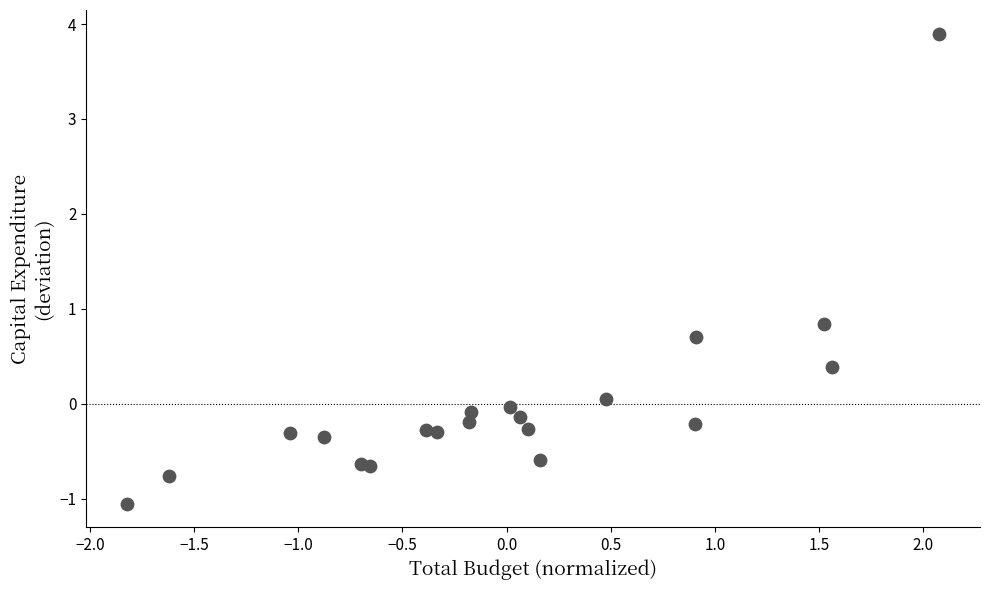

What Y value in the scatter plot is closest to 1?

0.8